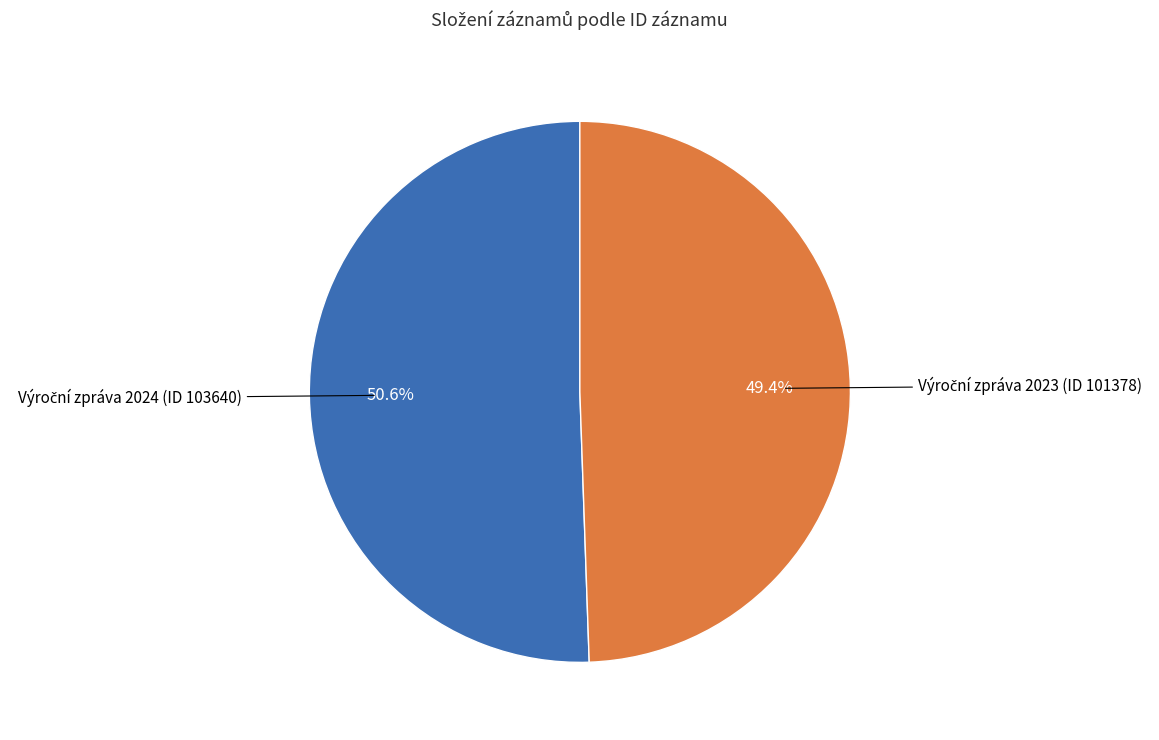

Is there any slice that represents more than half of the pie?

Yes